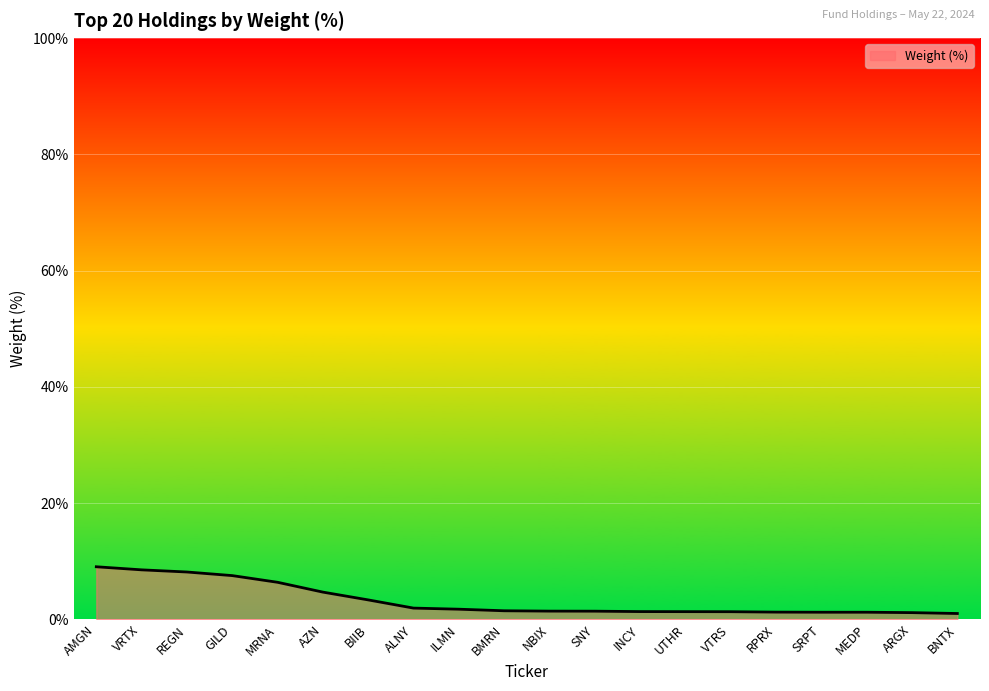

What is the greatest value displayed?

9.1